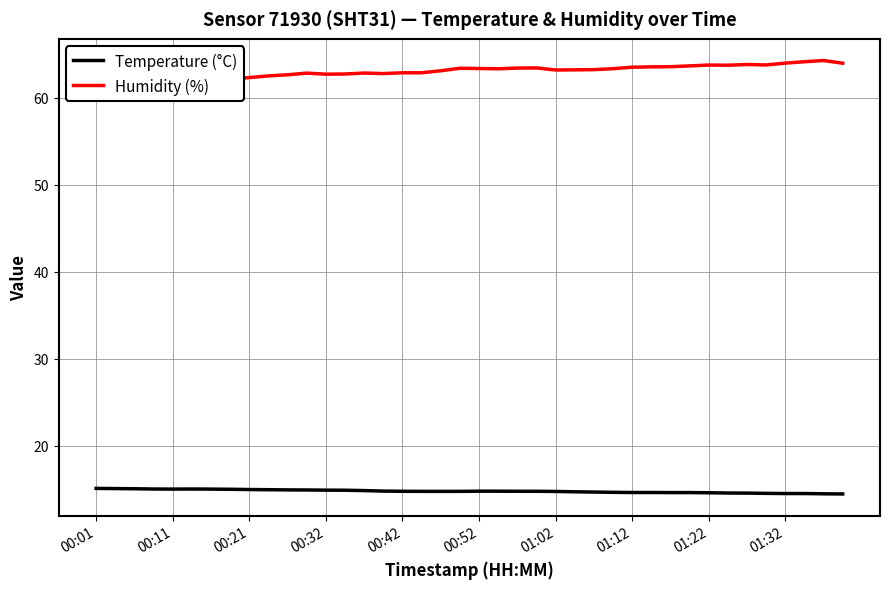

At which label does Humidity (%) reach its minimum?

00:01